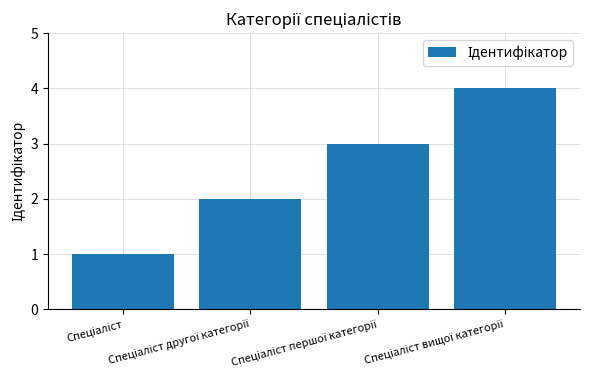

What is the sum of all values?

10